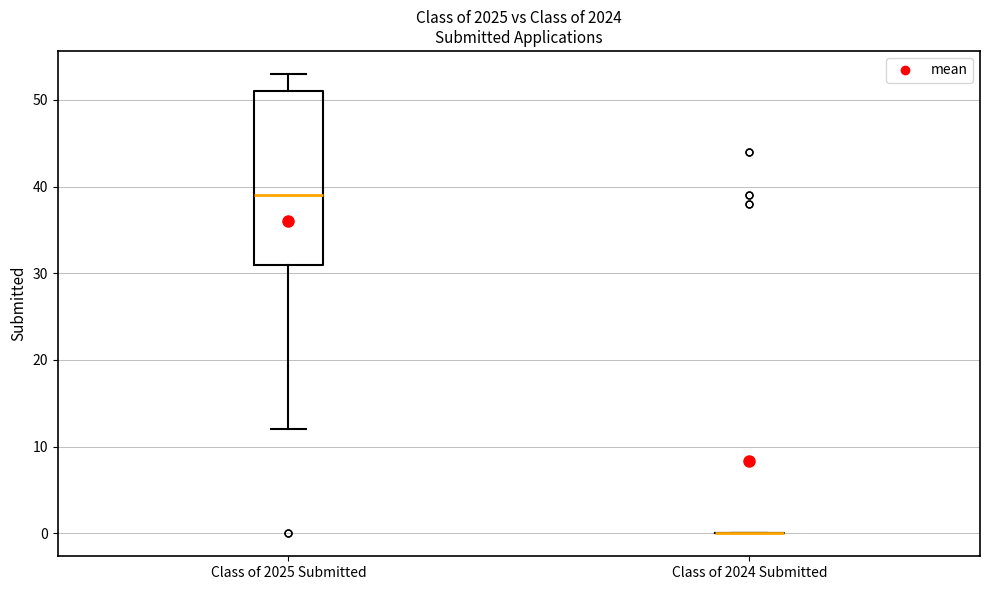

Reading left to right, transcribe this box plot: for each box, give where its median line is, the range the box spans, and where its two whiskers end, as read against the y-axis. The values are not printed on the chart, so give them approximately, as read against the axis.

Class of 2025 Submitted: median 39, box 31 to 51, whiskers 12 to 53
Class of 2024 Submitted: box collapsed to a line at 0, whiskers 0 to 0